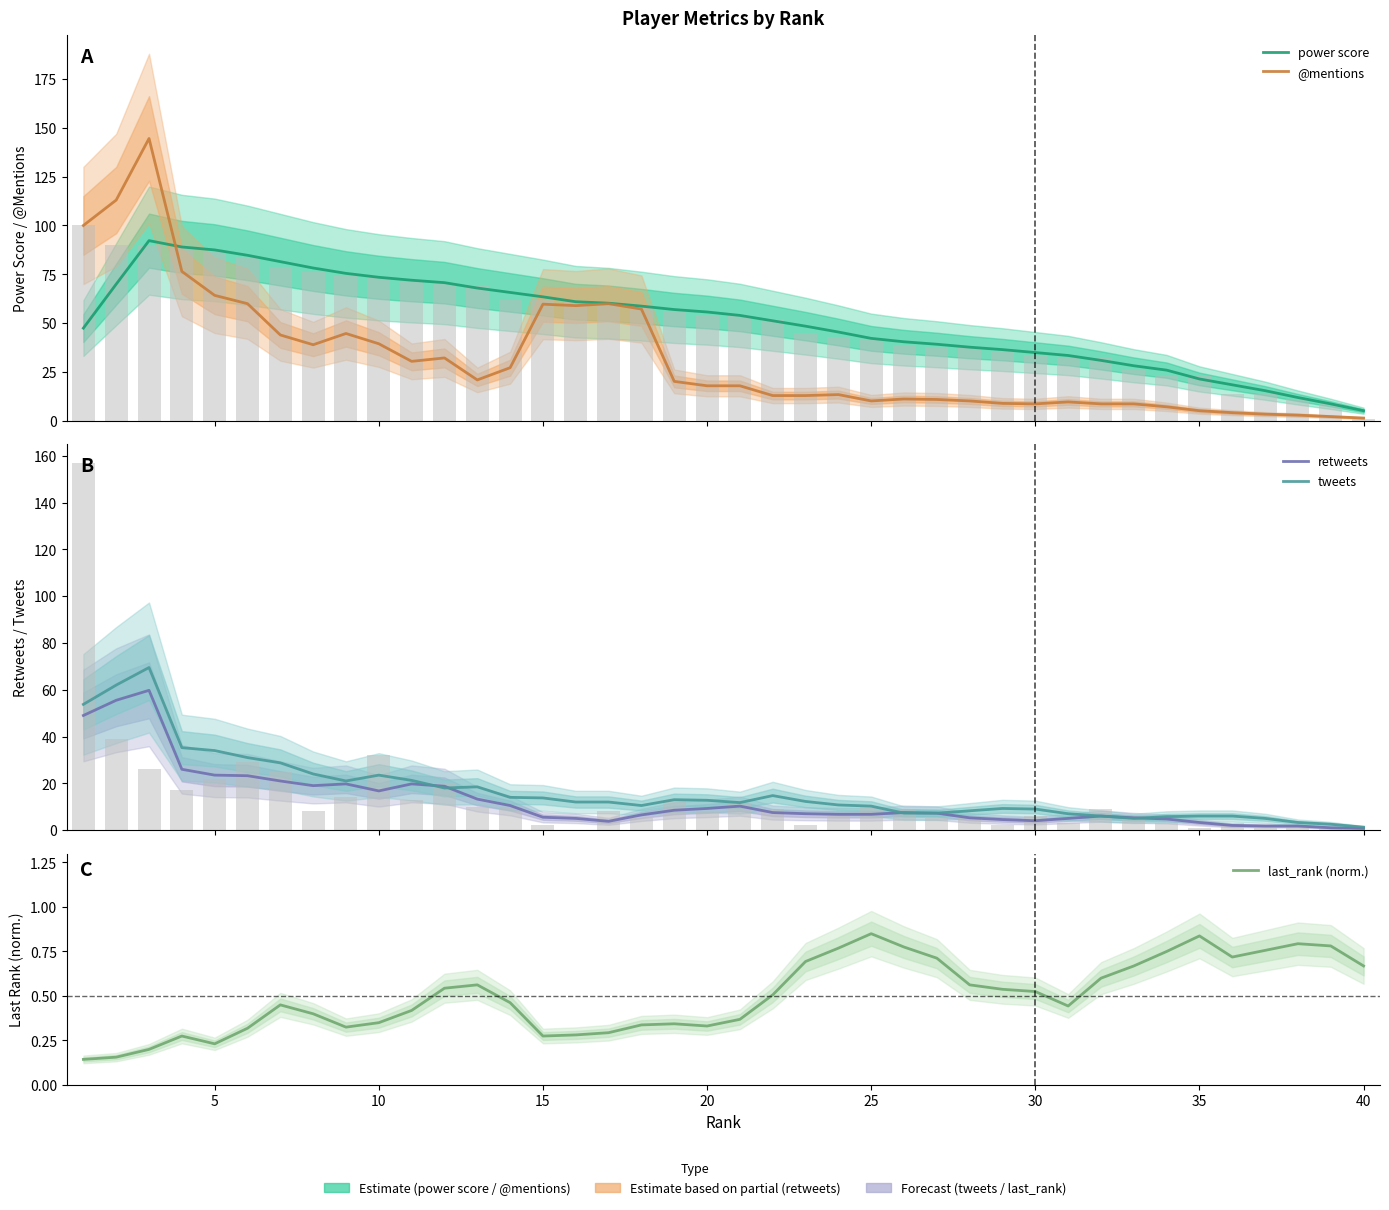

What is the label of the 30th bar from the right?

10